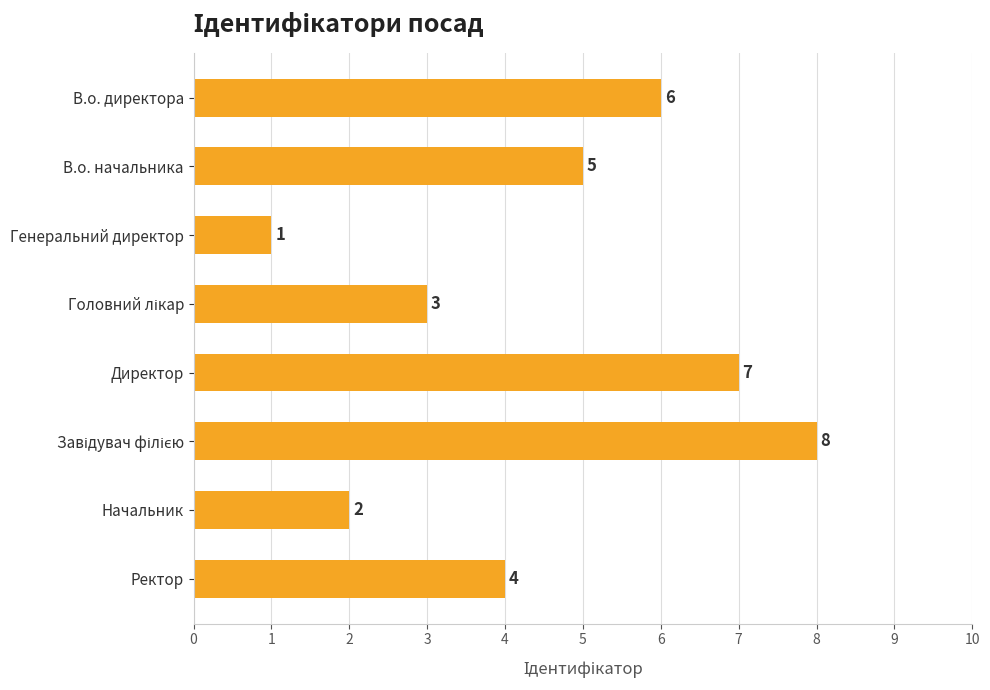

What is the greatest value displayed?

8